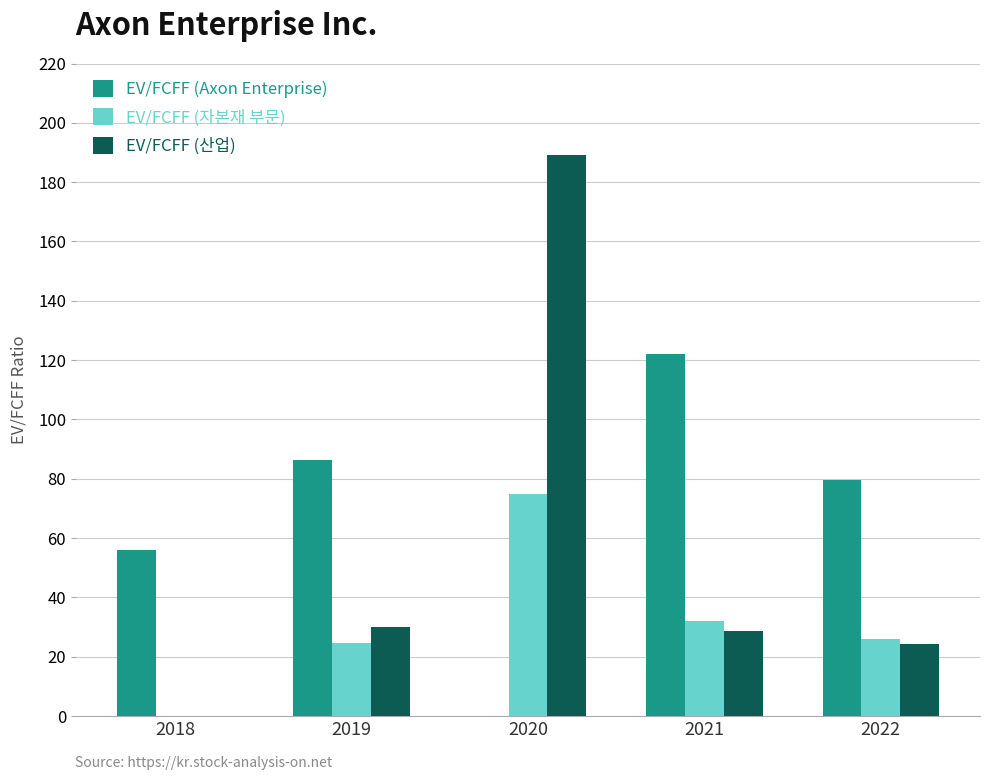

Which series changed the most between 2021 and 2022?

EV/FCFF (Axon Enterprise)